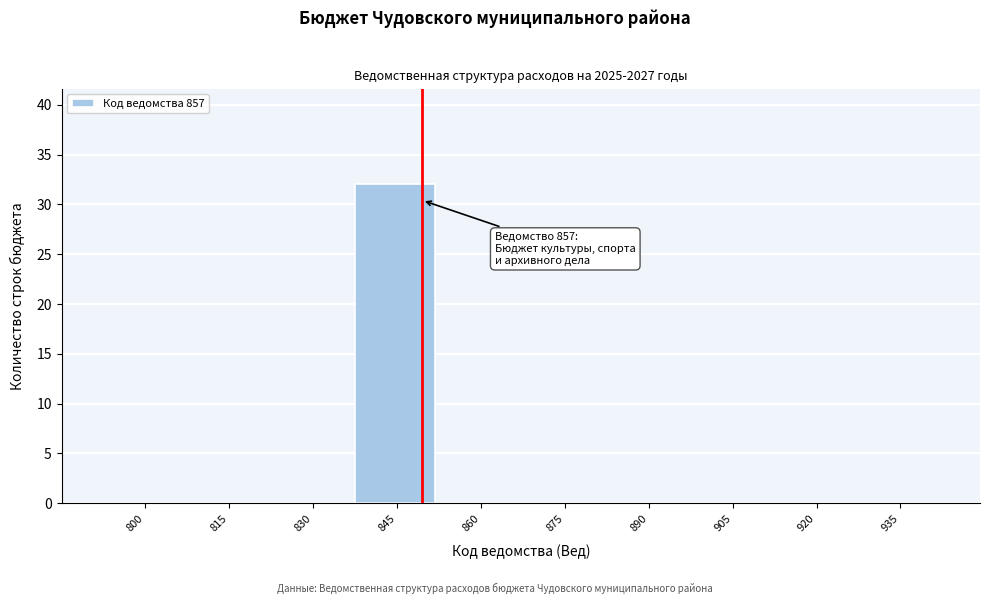

Reading right to left, transcribe all the data shown in this chart.

935=0	920=0	905=0	890=0	875=0	860=0	845=32	830=0	815=0	800=0